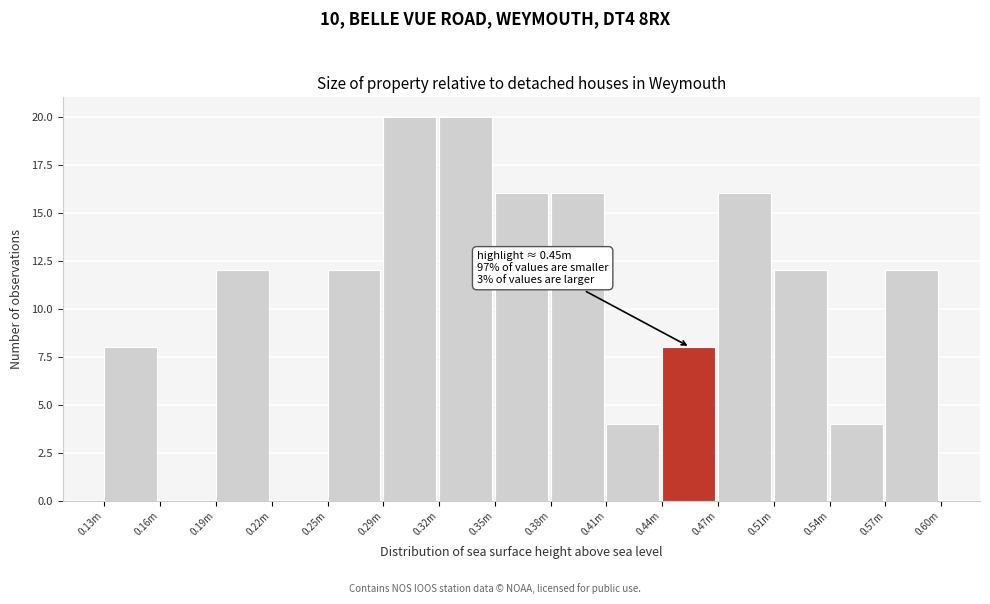

Reading left to right, list all the values displayed in this chart.

0.13m=8	0.16m=0	0.19m=12	0.22m=0	0.25m=12	0.29m=20	0.32m=20	0.35m=16	0.38m=16	0.41m=4	0.44m=8	0.47m=16	0.51m=12	0.54m=4	0.57m=12